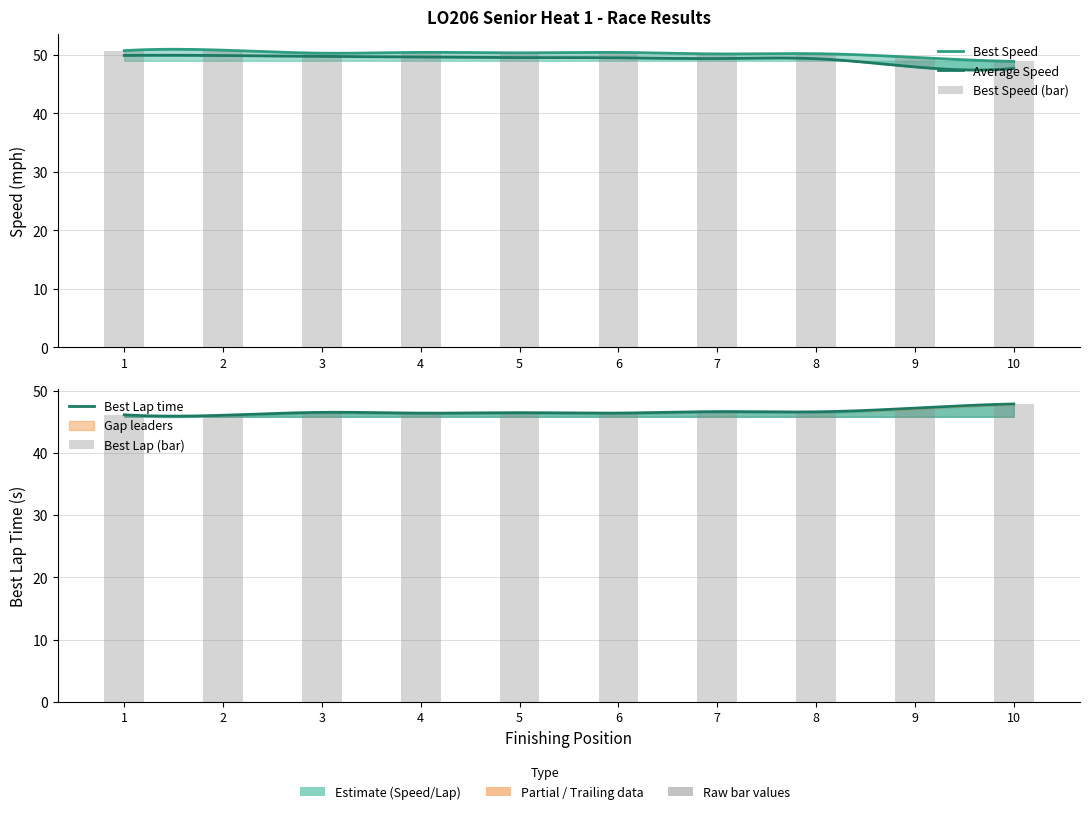

Which series changed the most between 2 and 7?

Best Speed